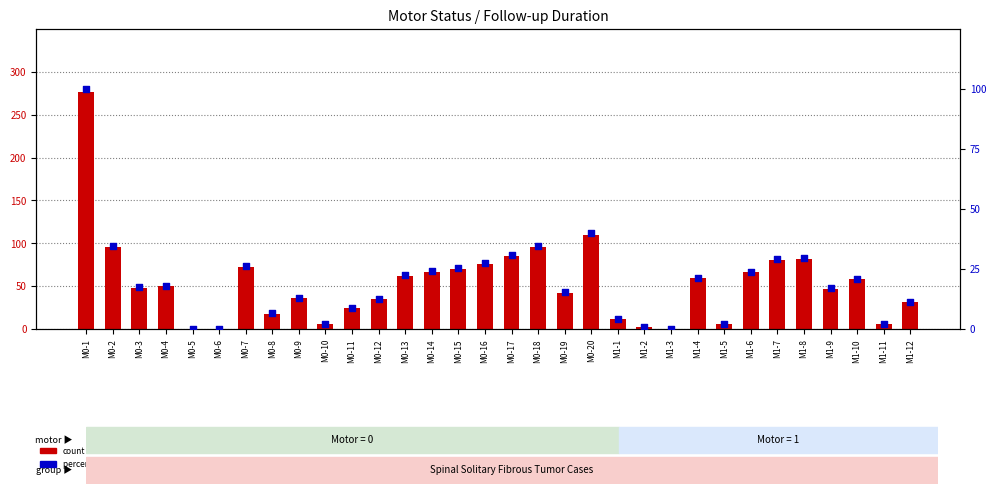

What are all the series names shown in the legend?

count, percentile rank within the sample